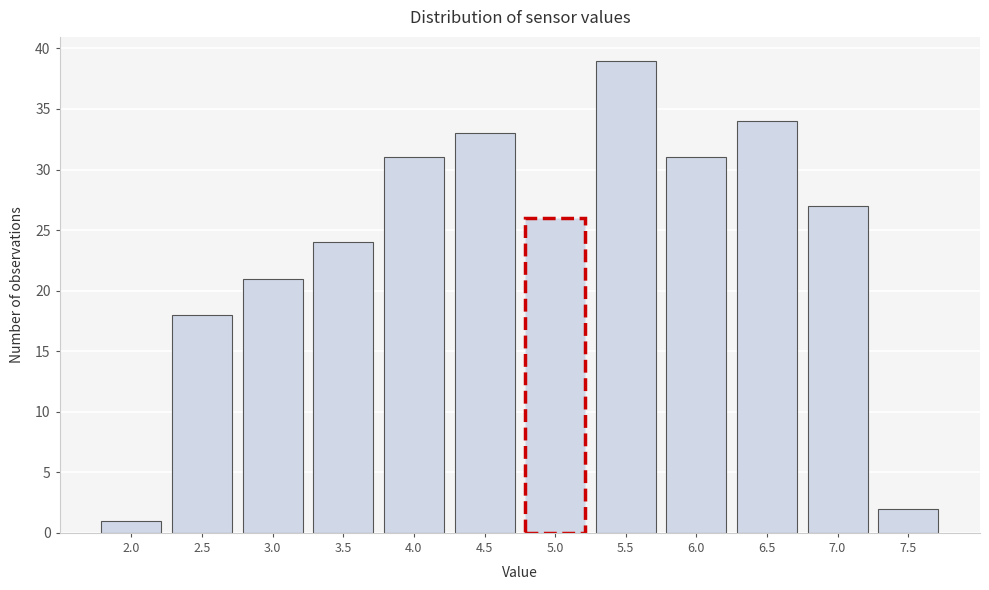

Reading left to right, list all the values displayed in this chart.

2.0=1	2.5=18	3.0=21	3.5=24	4.0=31	4.5=33	5.0=26	5.5=39	6.0=31	6.5=34	7.0=27	7.5=2